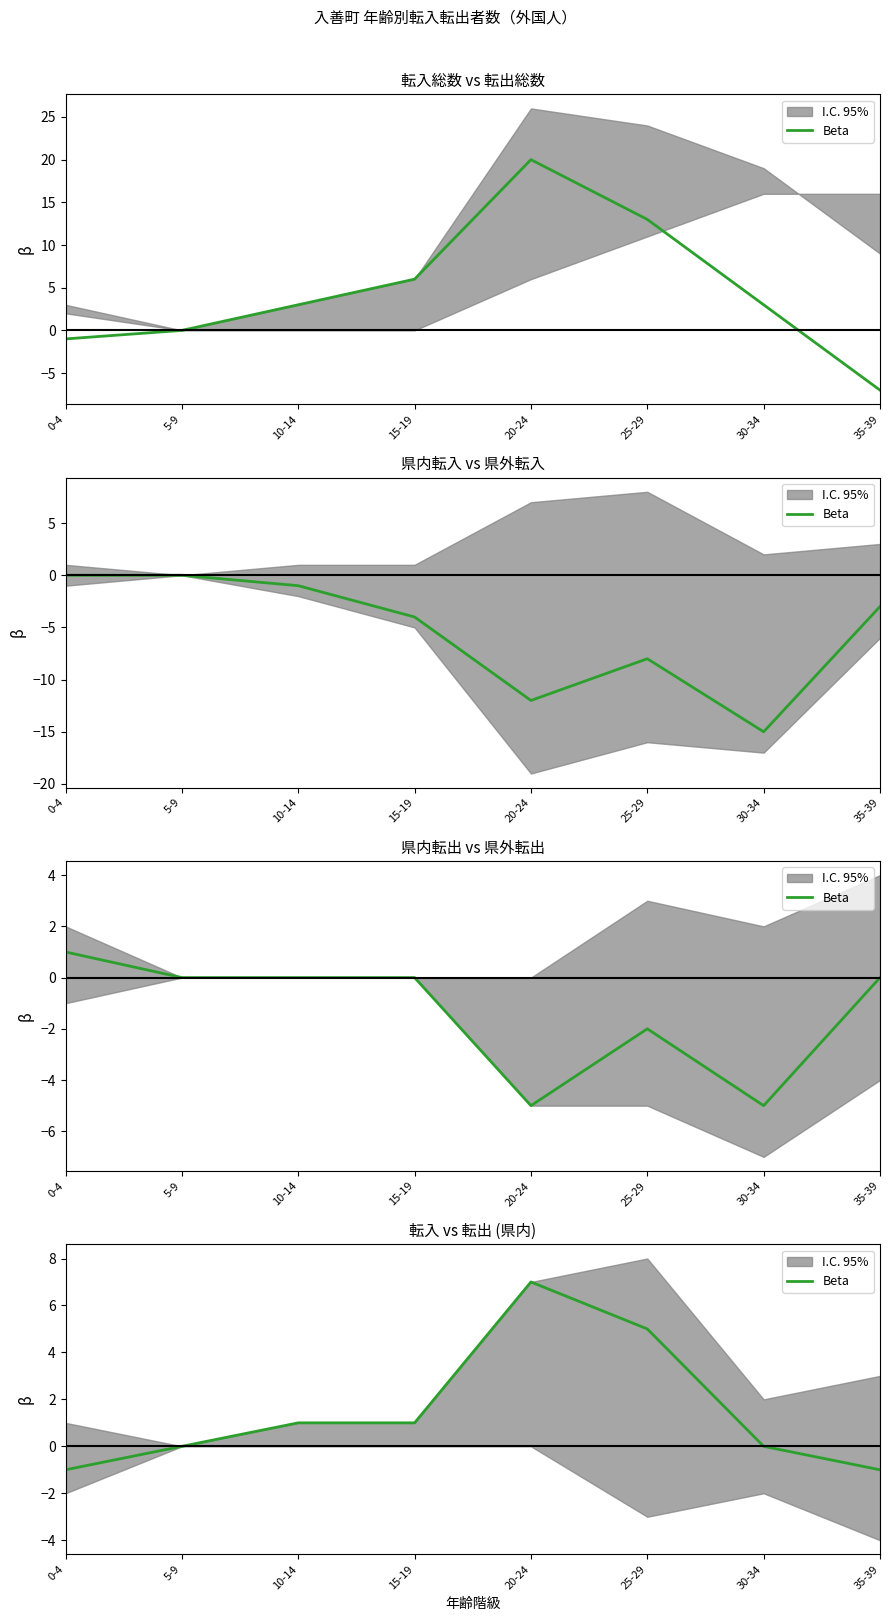

Count the values in the range 0 to 5.

5